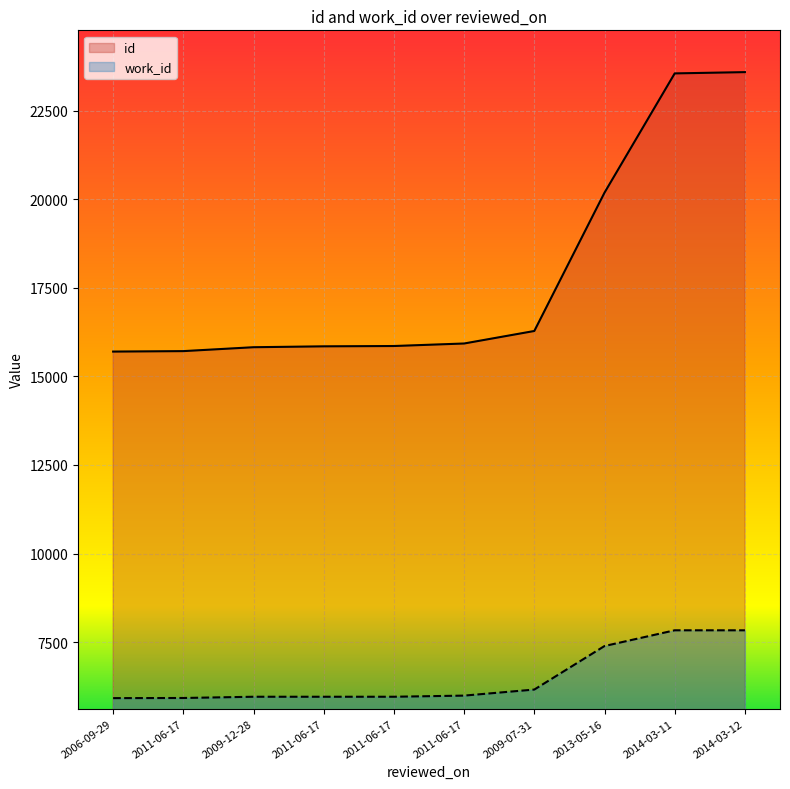

The work_id series shows 8947 at 2006-09-29. True or false?

False